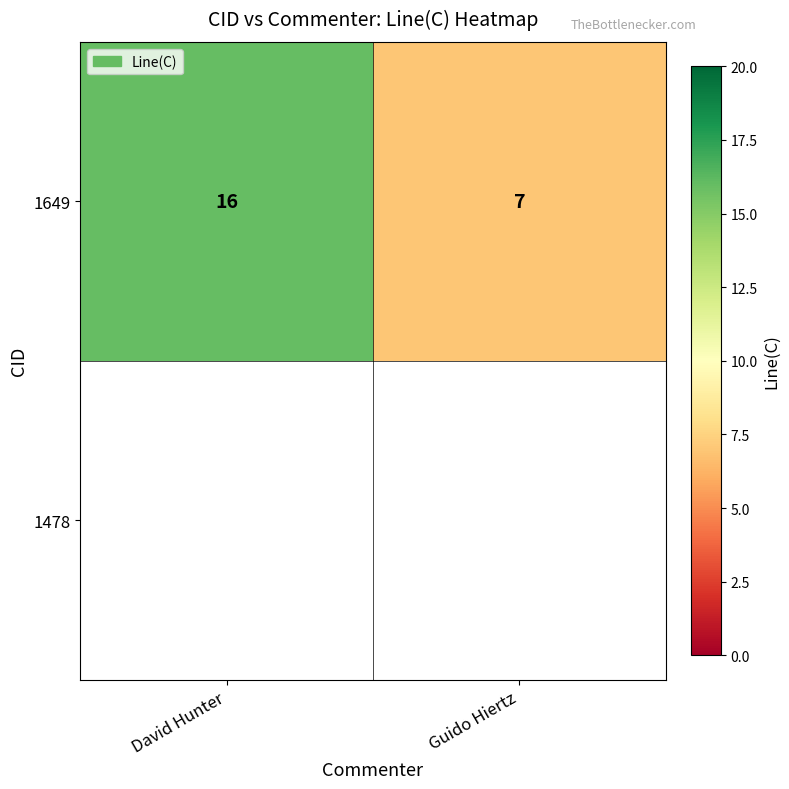

Is it true that the value at Guido Hiertz is 1?

False